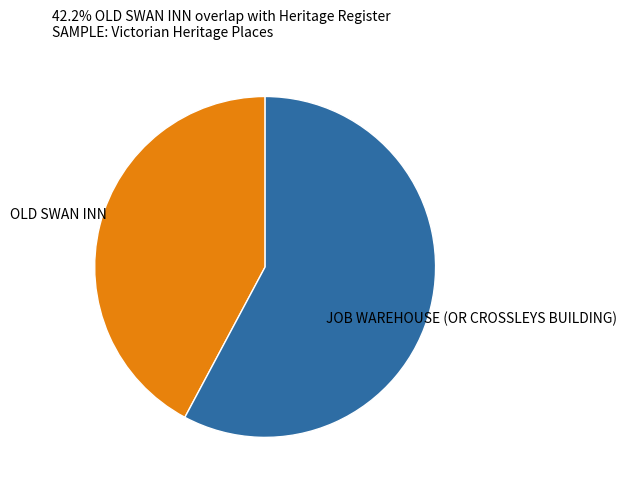

Rank the categories by value from highest to lowest.

JOB WAREHOUSE (OR CROSSLEYS BUILDING), OLD SWAN INN